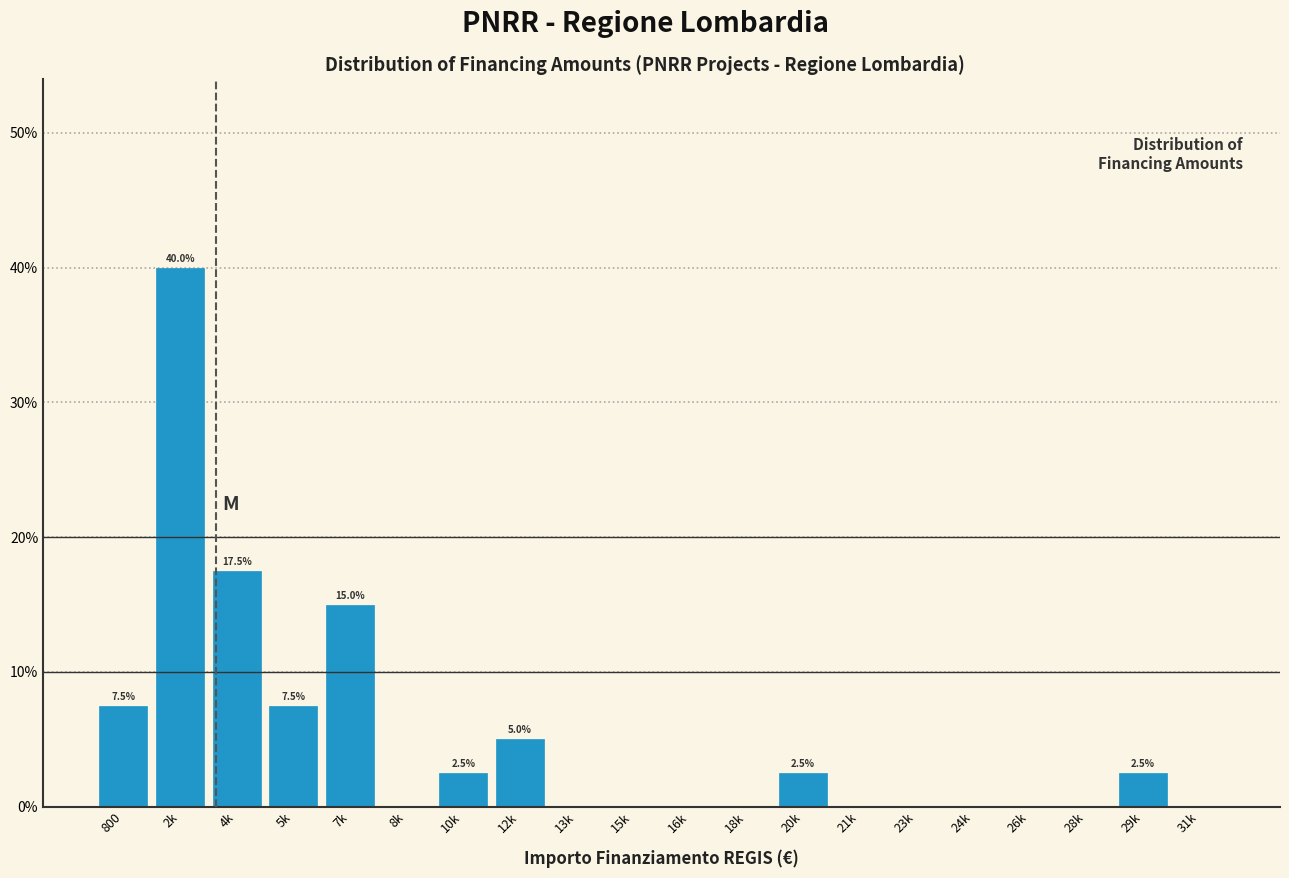

Reading right to left, transcribe all the data shown in this chart.

31k=0.0	29k=2.5	28k=0.0	26k=0.0	24k=0.0	23k=0.0	21k=0.0	20k=2.5	18k=0.0	16k=0.0	15k=0.0	13k=0.0	12k=5.0	10k=2.5	8k=0.0	7k=15.0	5k=7.5	4k=17.5	2k=40.0	800=7.5